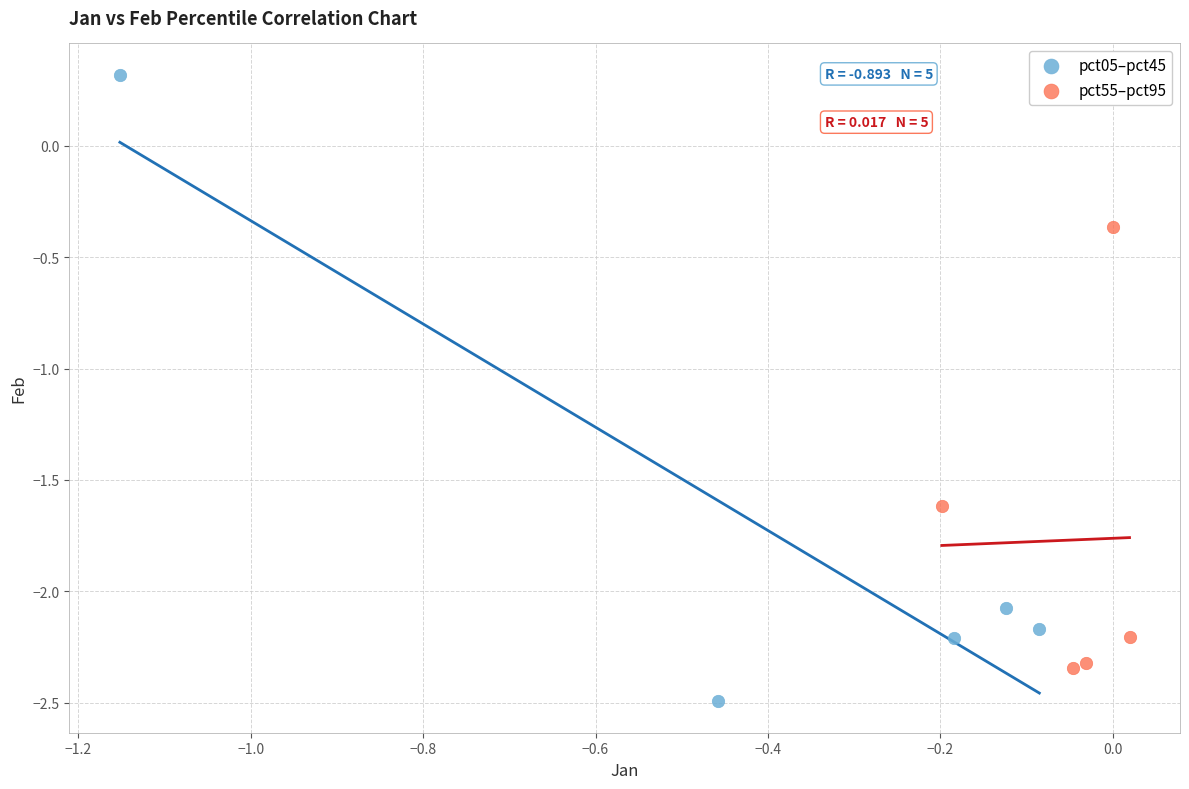

Which series reaches the maximum Y coordinate?

pct05–pct45